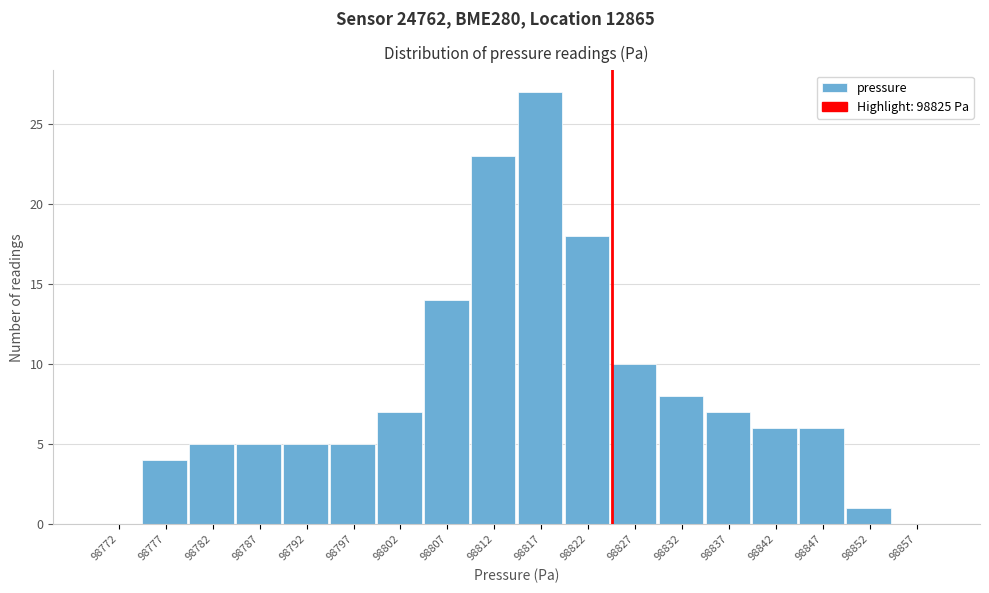

How tall is the bar that spans 98790 to 98795 on the x-axis? The values are not printed on the chart, so give them approximately, as read against the axis.

5